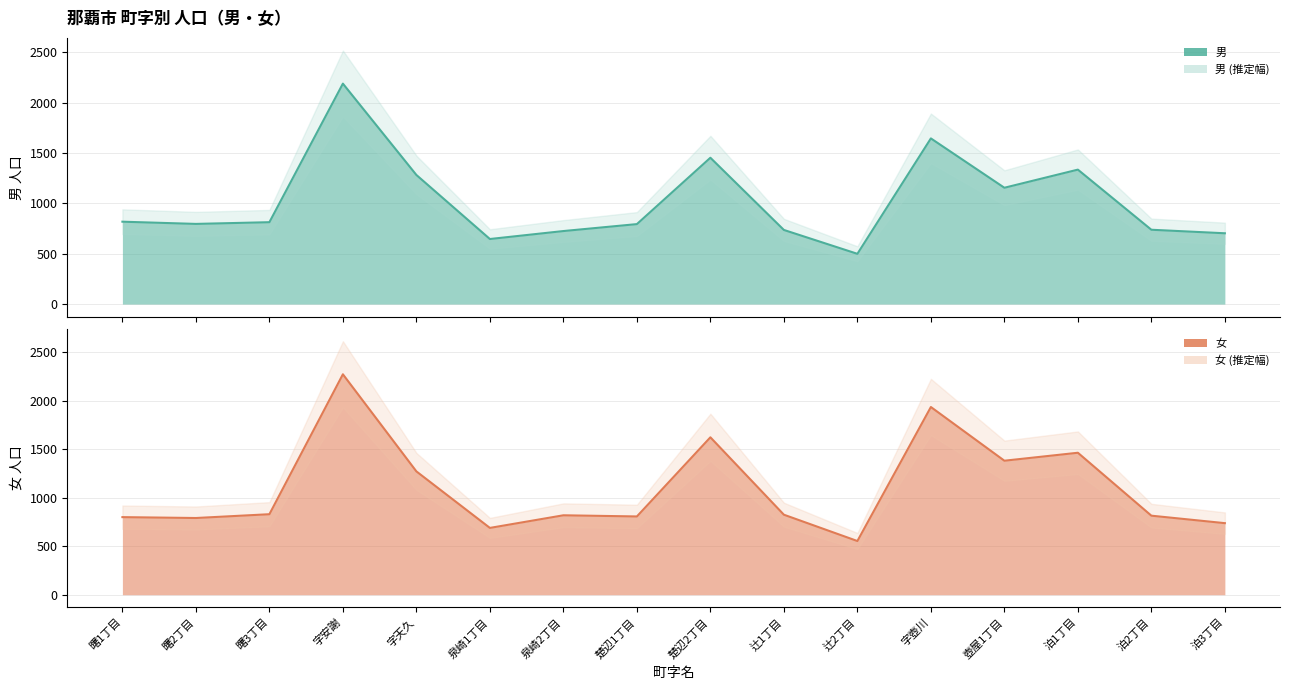

How many data points in 男 are above 813?

7